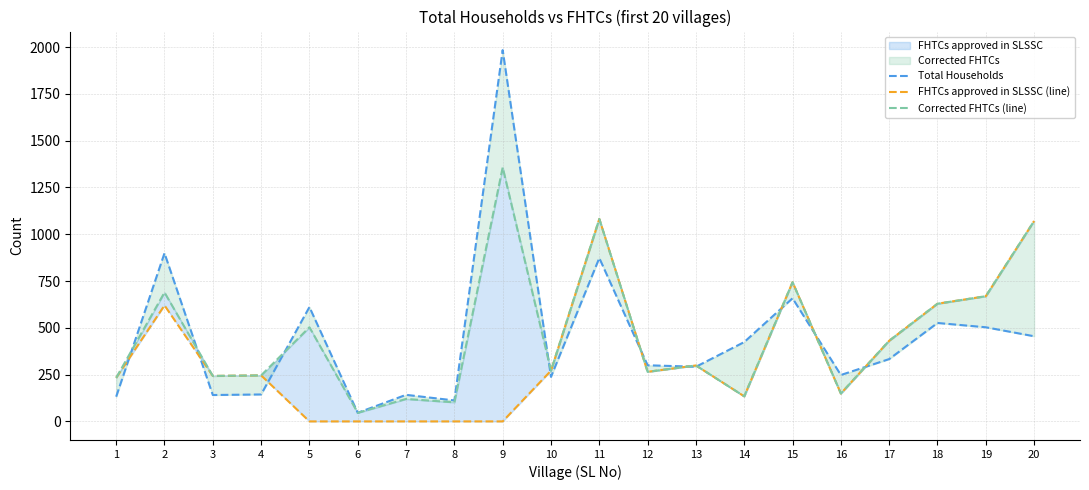

What is the difference between the FHTCs approved in SLSSC (line) values at 7 and 10?

271